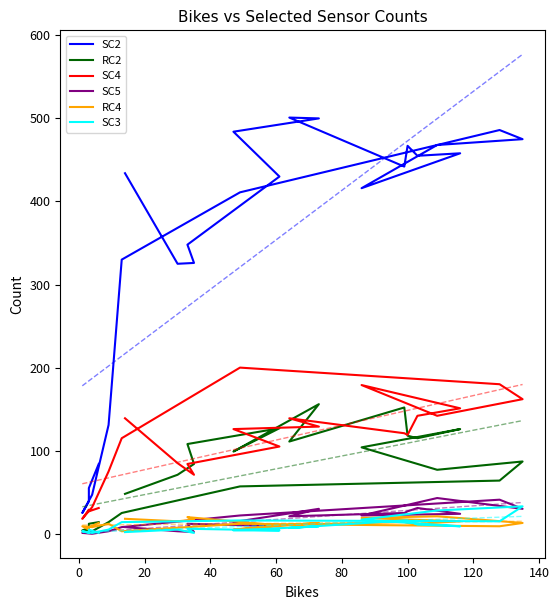

True or false: SC4 and SC3 intersect in this chart.

False